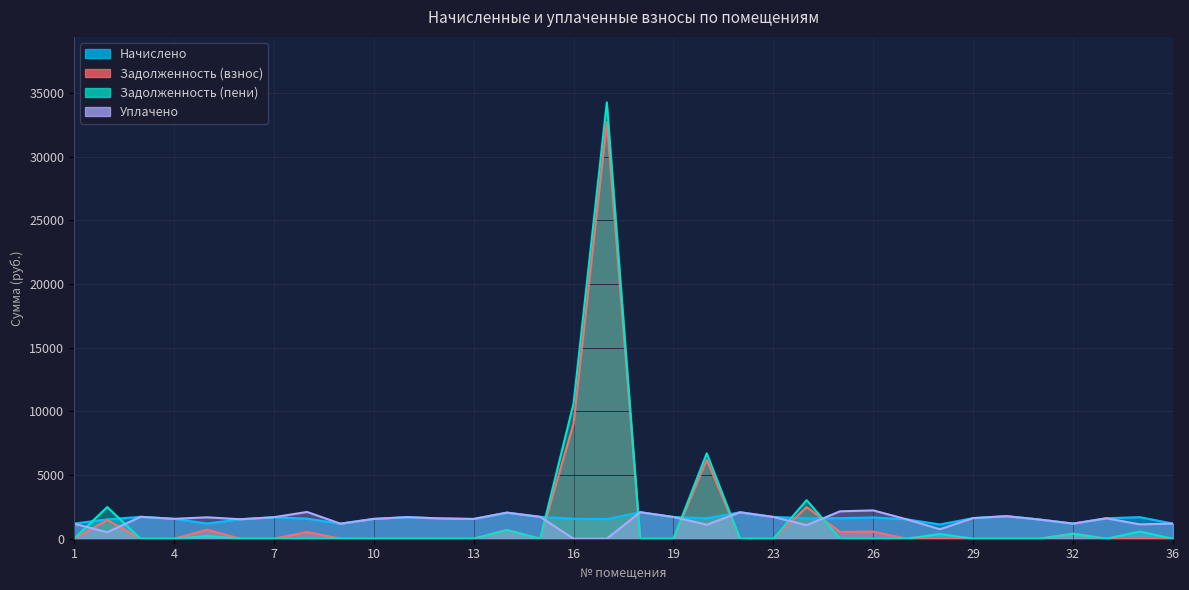

In Задолженность (пени), how many points are lower than both neighbors (excluding endpoints)?

2